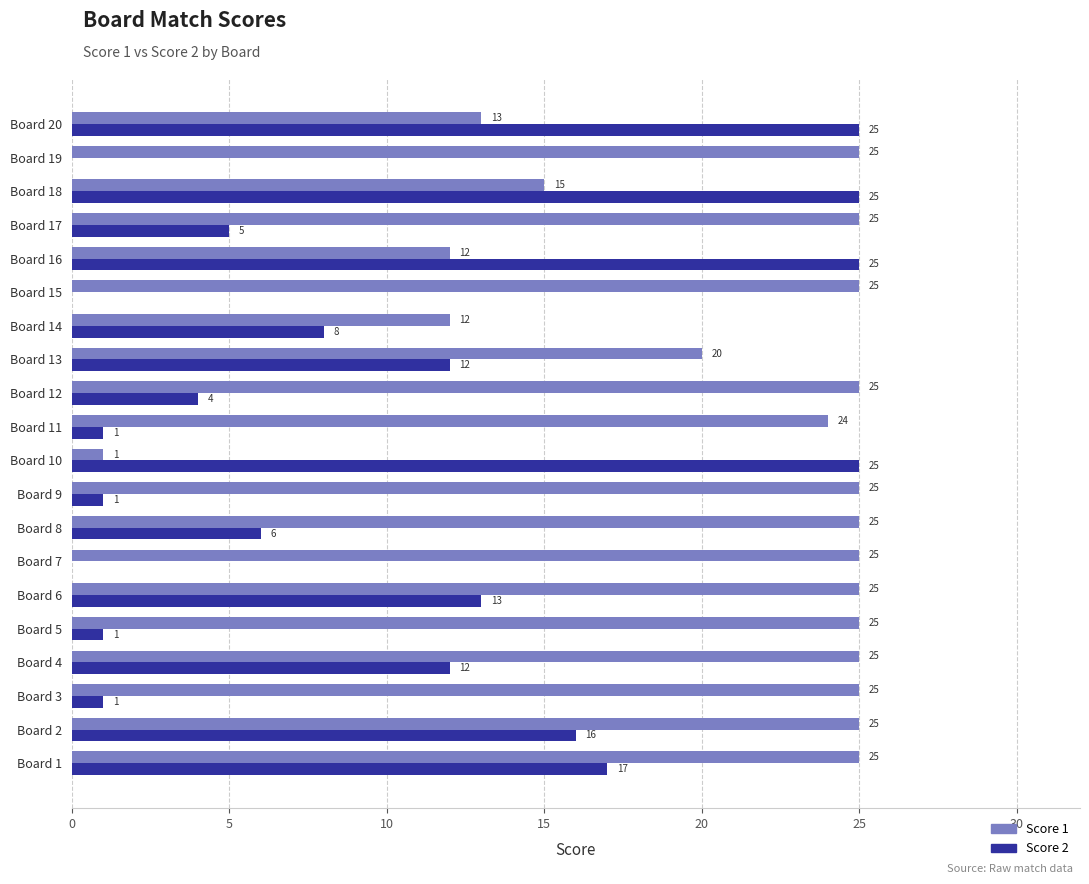

What is the total value across all series at Board 9?

26